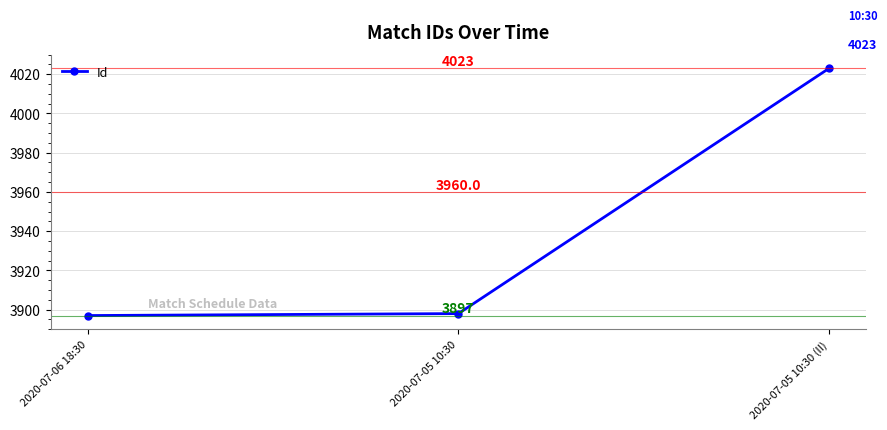

Is this an area chart (filled region under the line)?

No